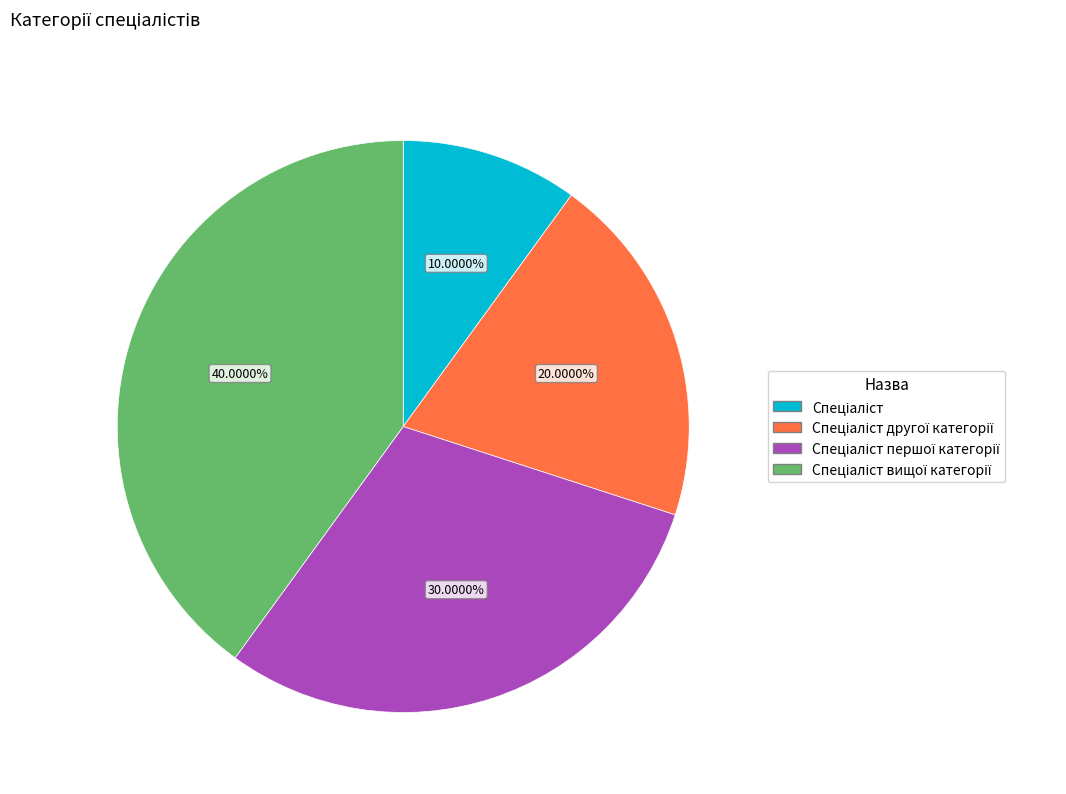

How many segments does this pie chart have?

4